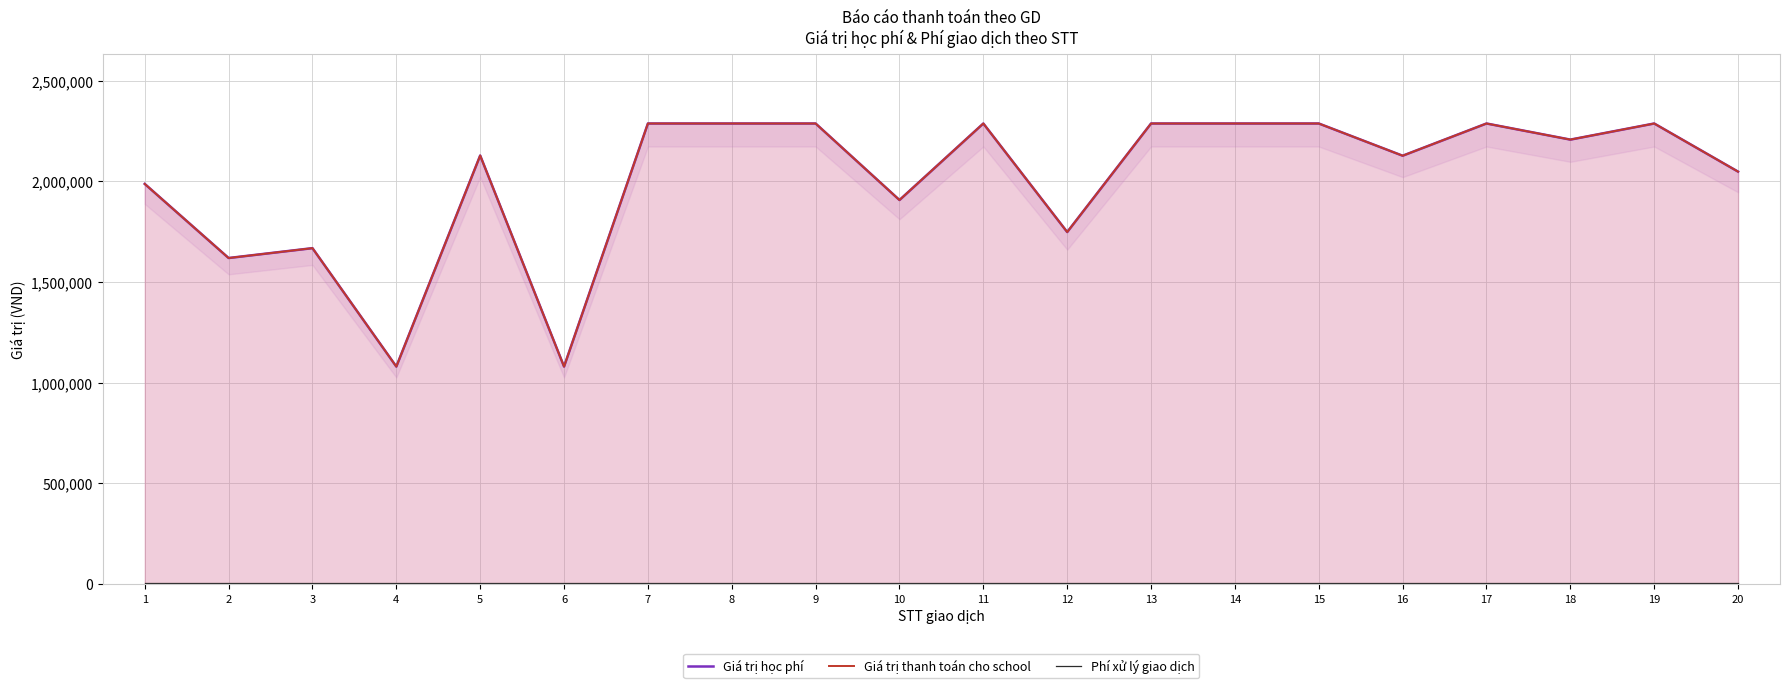

What are all the series names shown in the legend?

Giá trị học phí, Giá trị thanh toán cho school, Phí xử lý giao dịch